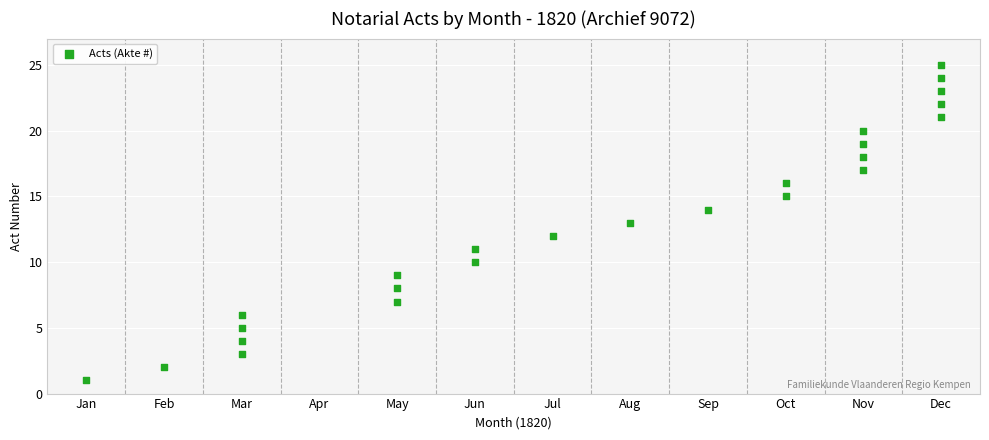

What is the range of Y values (max minus min)?

24